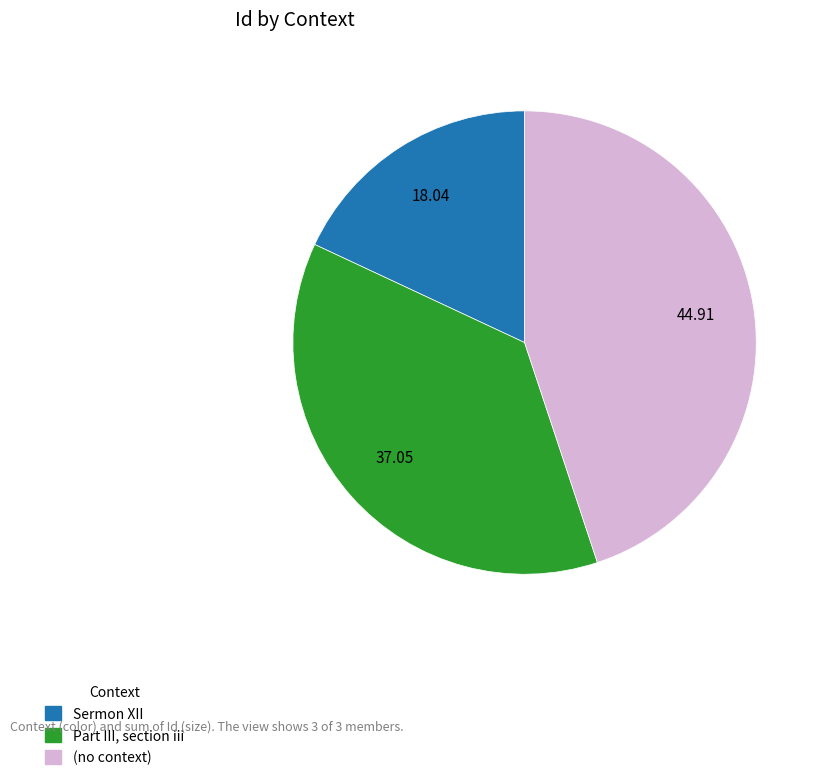

Rank the categories by value from highest to lowest.

(no context), Part III, section iii, Sermon XII